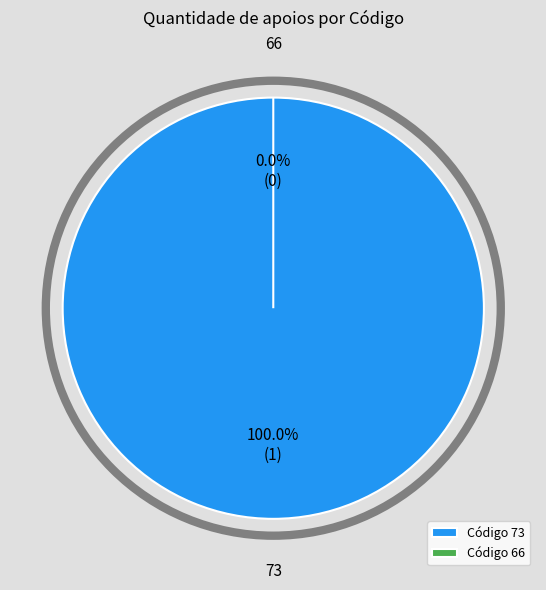

To the nearest percent, what is the difference between the largest and smallest slice percentages?

100%